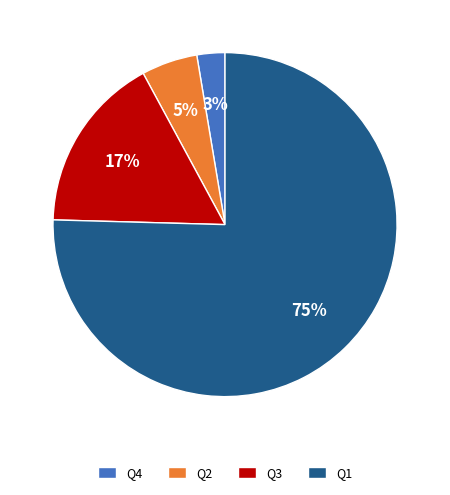

Does Q1 account for over 50% of the chart?

Yes